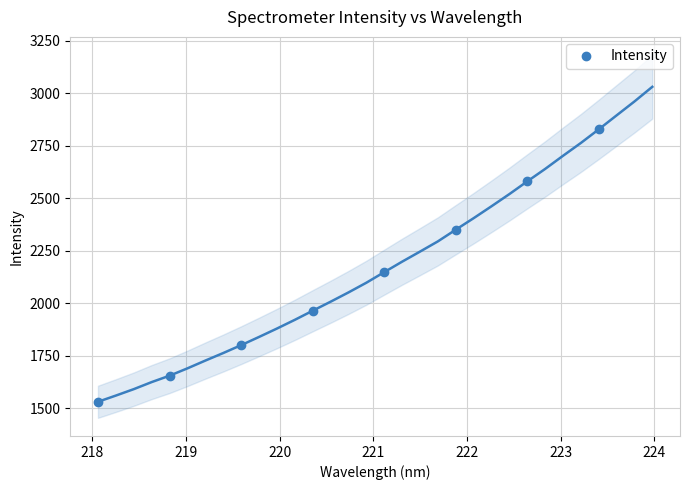

True or false: there are more than 2 points higher than both neighbors.

False